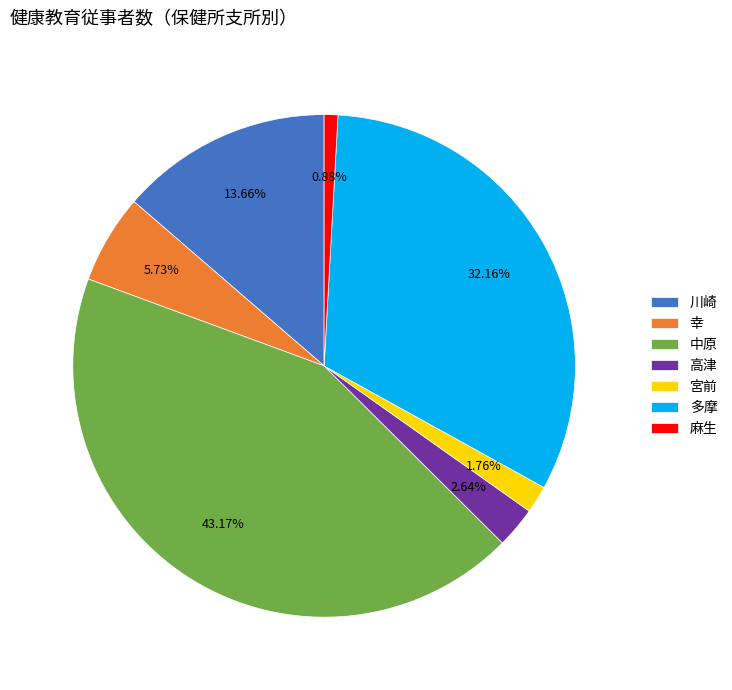

Count the number of slices in the pie.

7